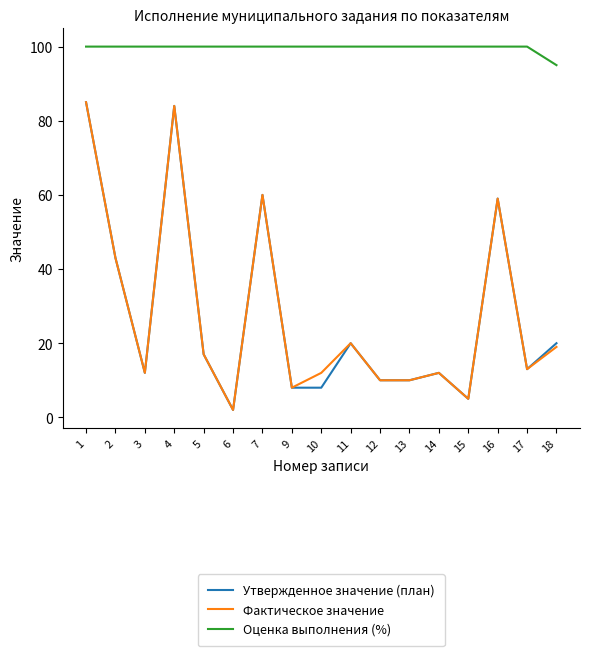

How many categories are shown in the chart?

17